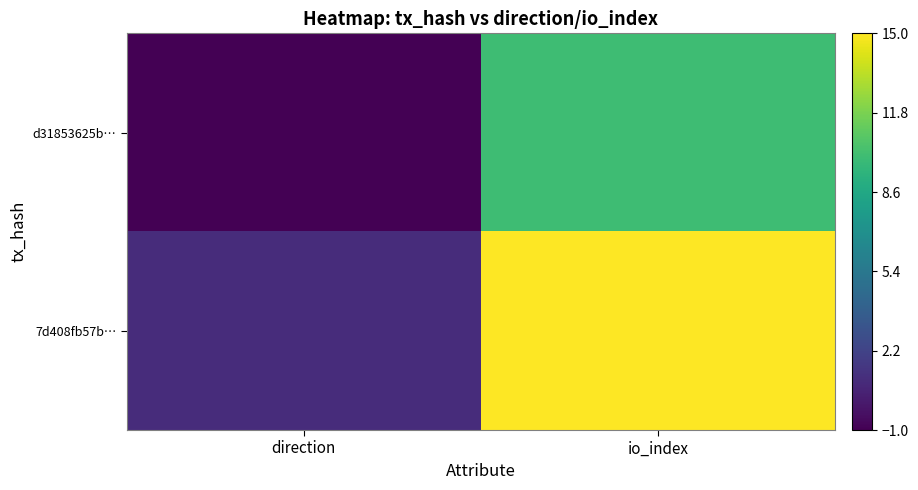

Reading right to left, what are all the values shown in this chart?

d31853625b…: io_index=10	direction=-1
7d408fb57b…: io_index=15	direction=1